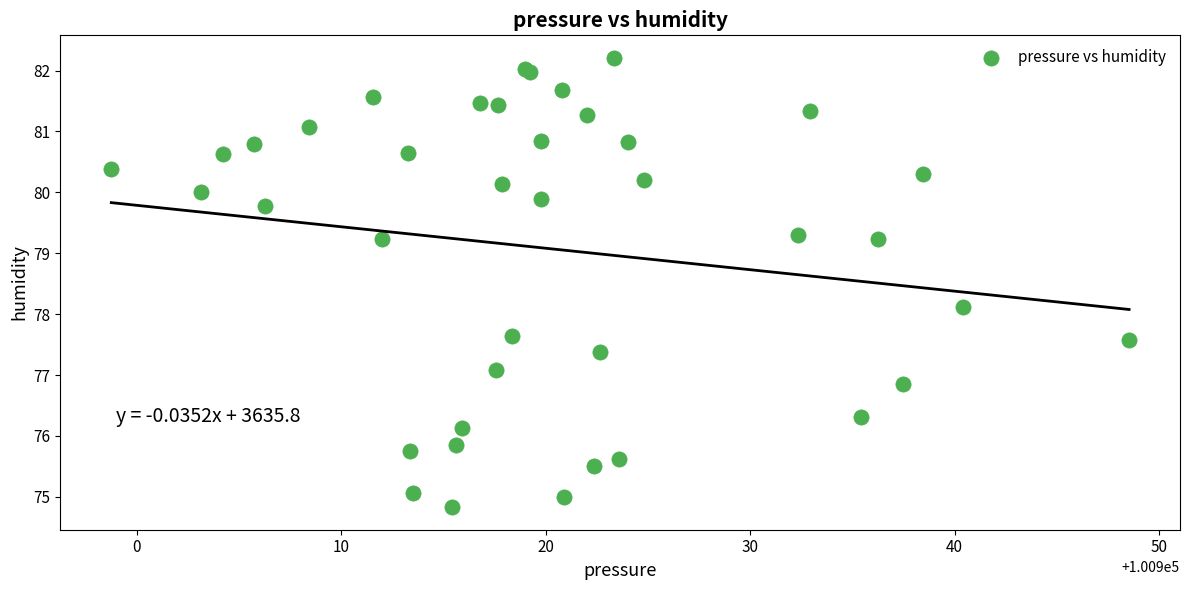

What Y value in the scatter plot is closest to 78?

78.1